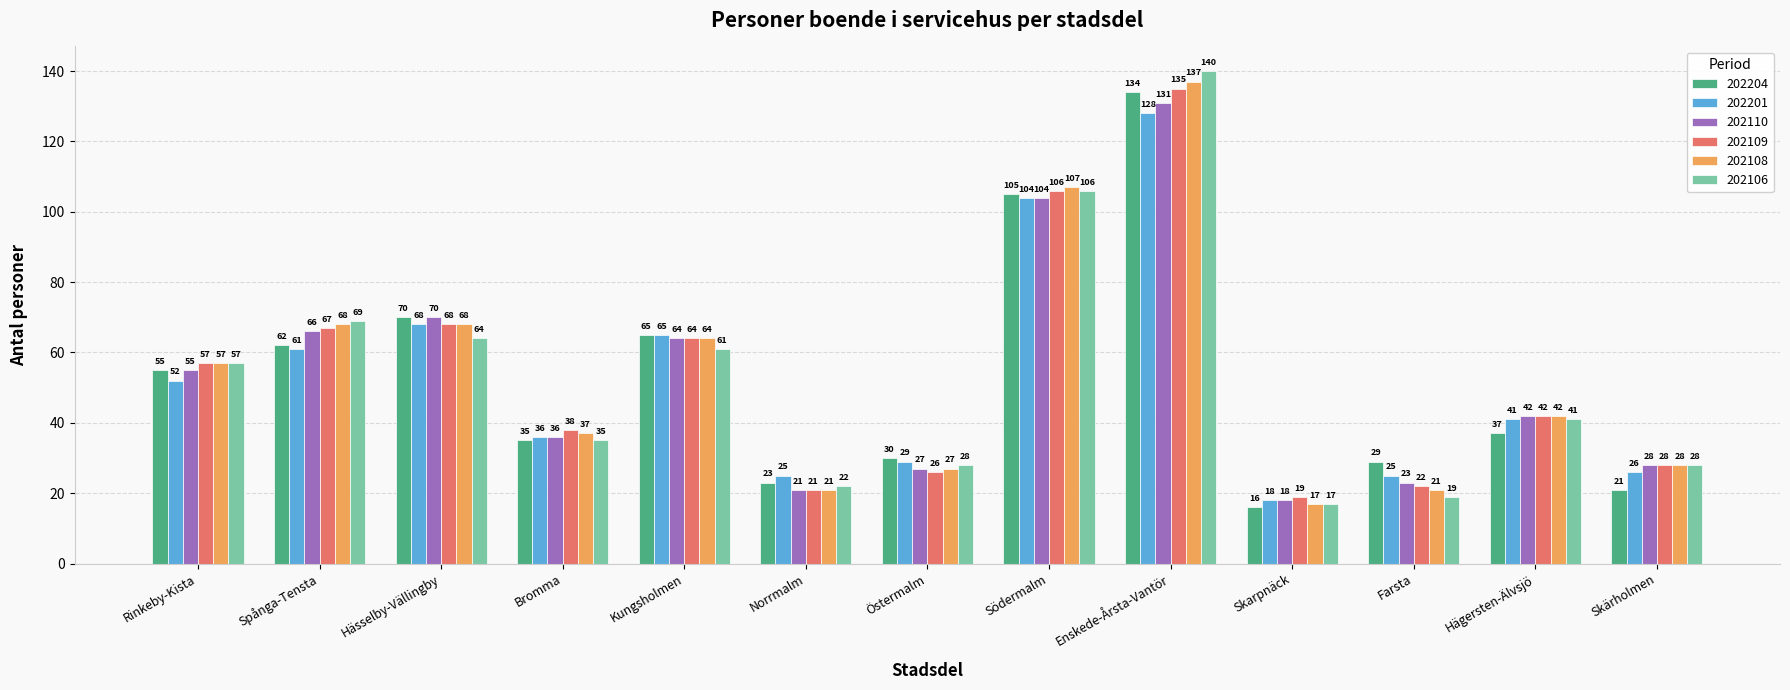

Reading left to right, transcribe all the data shown in this chart.

202204: Rinkeby-Kista=55	Spånga-Tensta=62	Hässelby-Vällingby=70	Bromma=35	Kungsholmen=65	Norrmalm=23	Östermalm=30	Södermalm=105	Enskede-Årsta-Vantör=134	Skarpnäck=16	Farsta=29	Hägersten-Älvsjö=37	Skärholmen=21
202201: Rinkeby-Kista=52	Spånga-Tensta=61	Hässelby-Vällingby=68	Bromma=36	Kungsholmen=65	Norrmalm=25	Östermalm=29	Södermalm=104	Enskede-Årsta-Vantör=128	Skarpnäck=18	Farsta=25	Hägersten-Älvsjö=41	Skärholmen=26
202110: Rinkeby-Kista=55	Spånga-Tensta=66	Hässelby-Vällingby=70	Bromma=36	Kungsholmen=64	Norrmalm=21	Östermalm=27	Södermalm=104	Enskede-Årsta-Vantör=131	Skarpnäck=18	Farsta=23	Hägersten-Älvsjö=42	Skärholmen=28
202109: Rinkeby-Kista=57	Spånga-Tensta=67	Hässelby-Vällingby=68	Bromma=38	Kungsholmen=64	Norrmalm=21	Östermalm=26	Södermalm=106	Enskede-Årsta-Vantör=135	Skarpnäck=19	Farsta=22	Hägersten-Älvsjö=42	Skärholmen=28
202108: Rinkeby-Kista=57	Spånga-Tensta=68	Hässelby-Vällingby=68	Bromma=37	Kungsholmen=64	Norrmalm=21	Östermalm=27	Södermalm=107	Enskede-Årsta-Vantör=137	Skarpnäck=17	Farsta=21	Hägersten-Älvsjö=42	Skärholmen=28
202106: Rinkeby-Kista=57	Spånga-Tensta=69	Hässelby-Vällingby=64	Bromma=35	Kungsholmen=61	Norrmalm=22	Östermalm=28	Södermalm=106	Enskede-Årsta-Vantör=140	Skarpnäck=17	Farsta=19	Hägersten-Älvsjö=41	Skärholmen=28